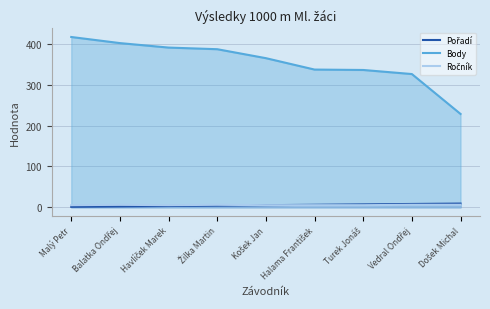

Does the chart display data point markers on the line(s)?

No